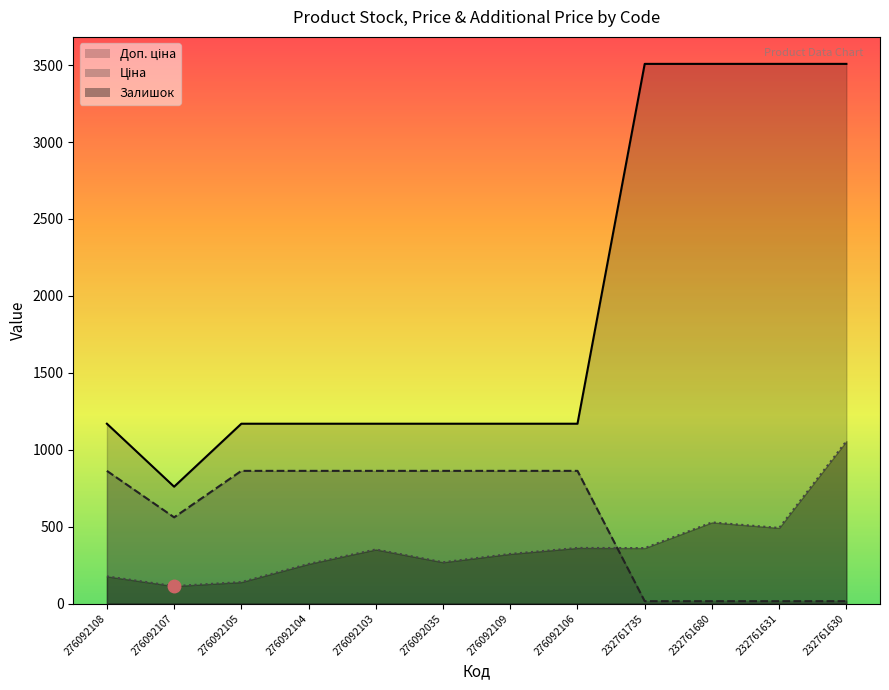

Read the Доп. ціна value at 276092103.

1169.2